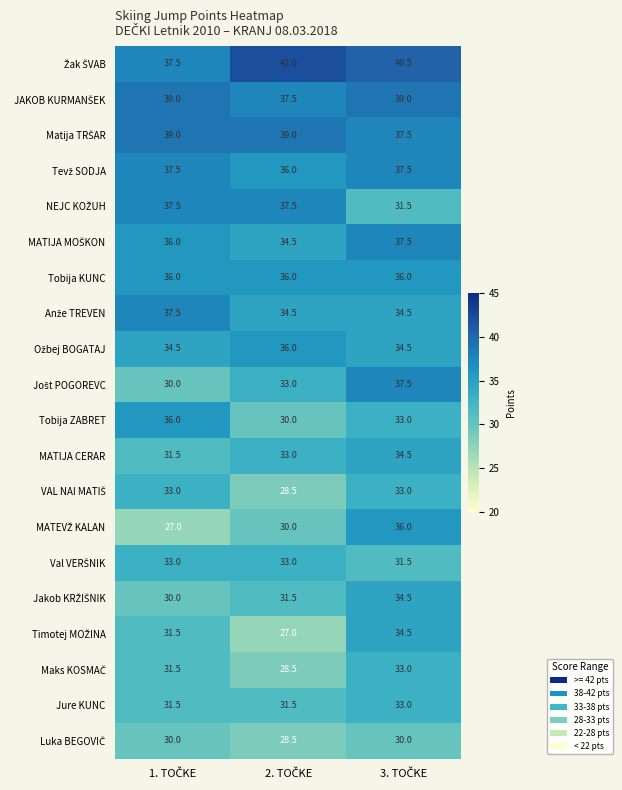

What is the sum of all MATIJA CERAR values?

99.0